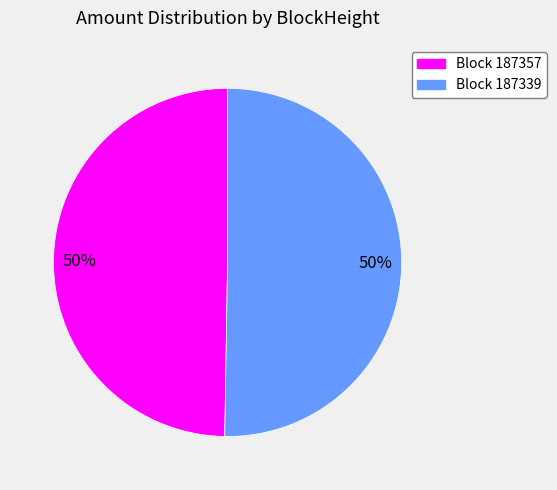

How many slices are in this pie chart?

2